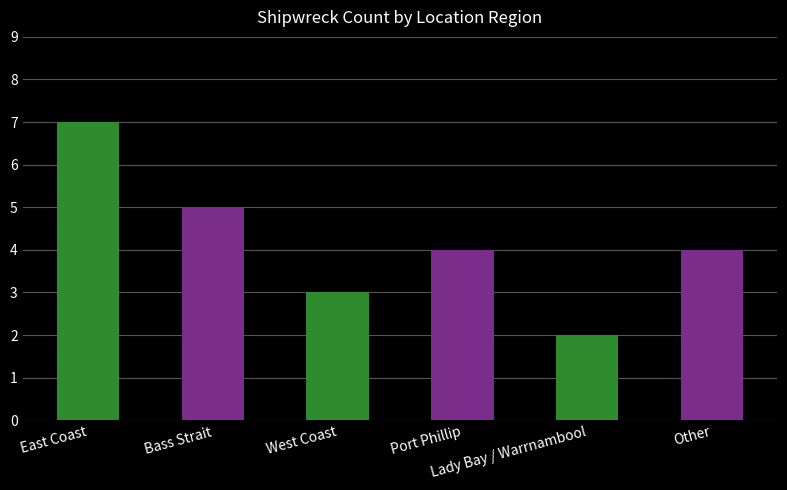

What is the maximum value shown in the chart?

7